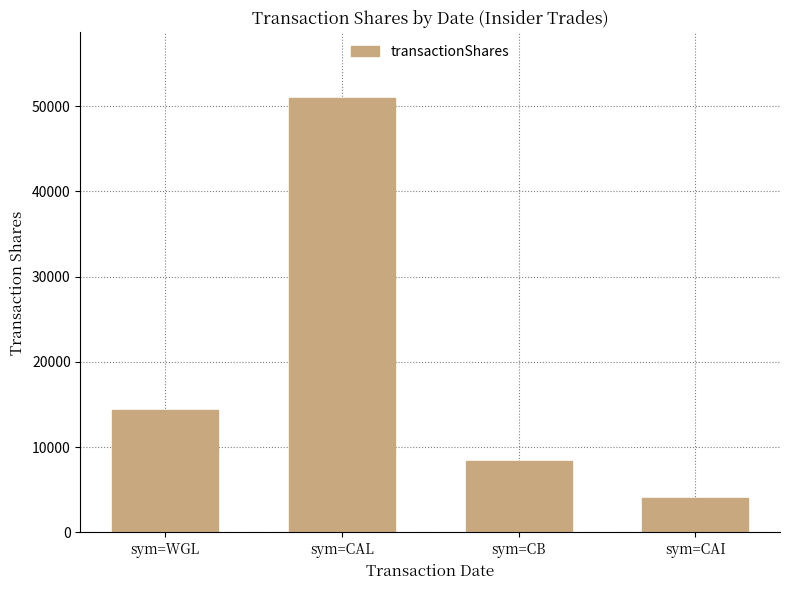

What is the sum of the values at sym=CAL and sym=WGL?

65331